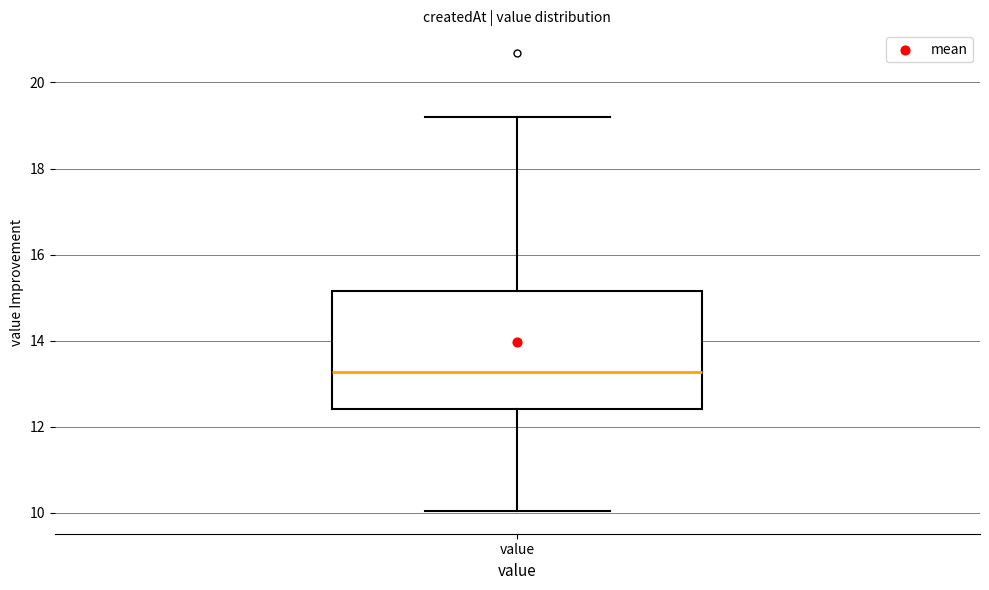

Read this box plot against the y-axis: the position of the median line, the range covered by the box, and the ends of both whiskers. The values are not printed on the chart, so give them approximately, as read against the axis.

median 13.2, box 12.4 to 15.2, whiskers 10.0 to 19.2